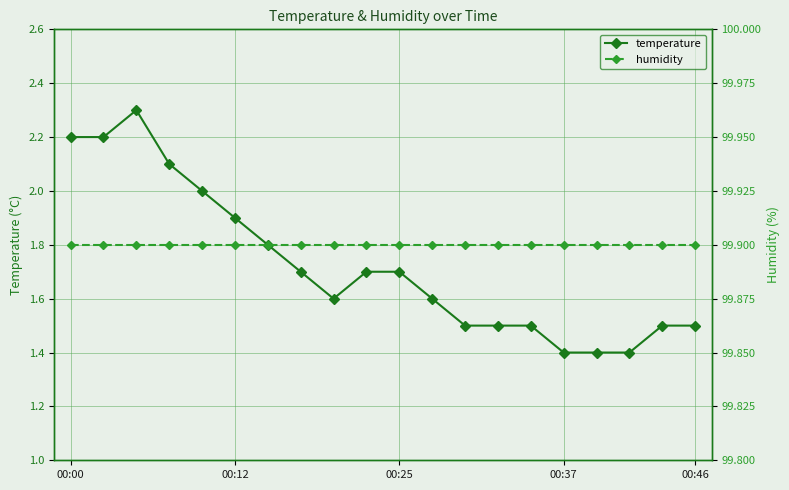

True or false: humidity and temperature cross at least once.

False